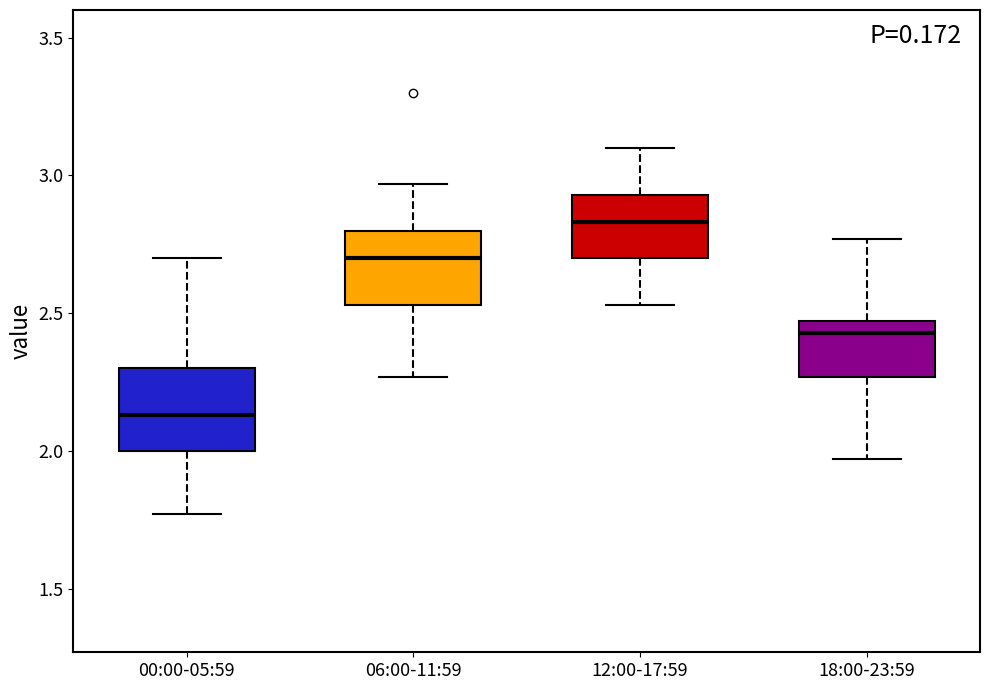

Where does the lower whisker of the box for 18:00-23:59 end on the y-axis? The values are not printed on the chart, so give them approximately, as read against the axis.

1.95